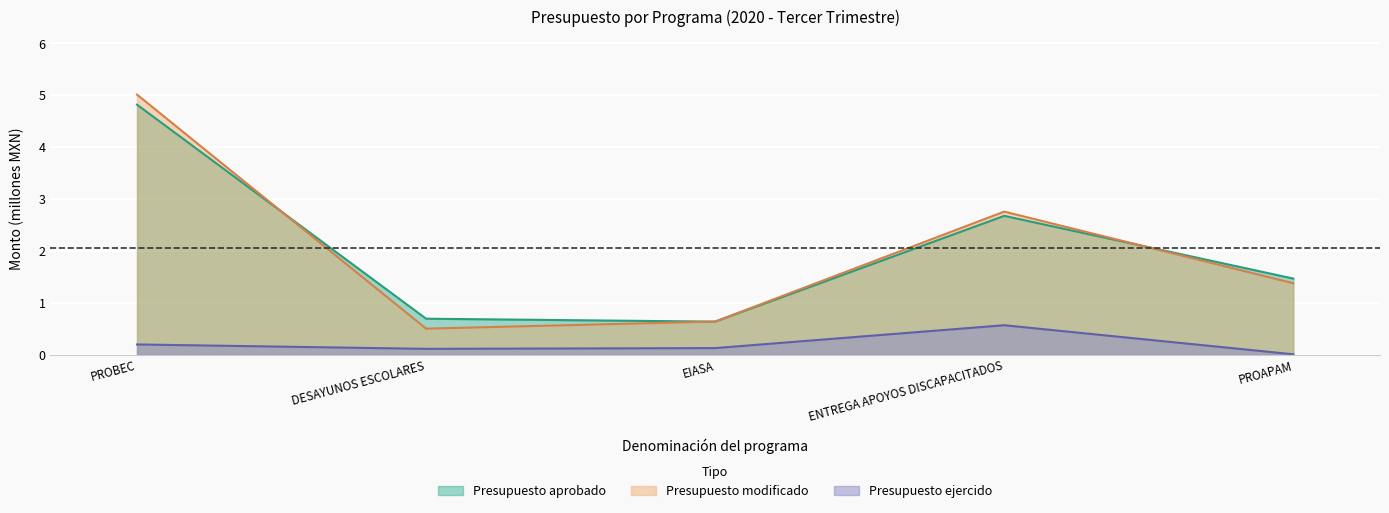

How many data points does each series have?

5